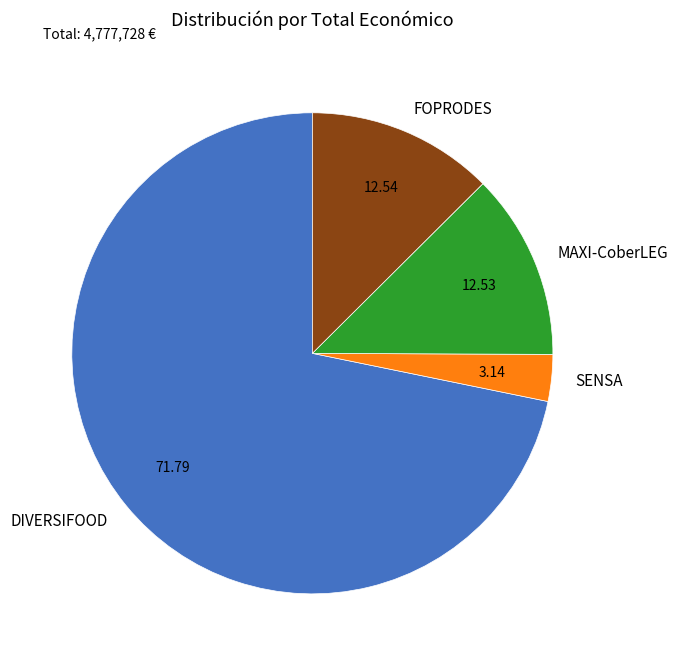

Which category has the biggest portion of the pie?

DIVERSIFOOD